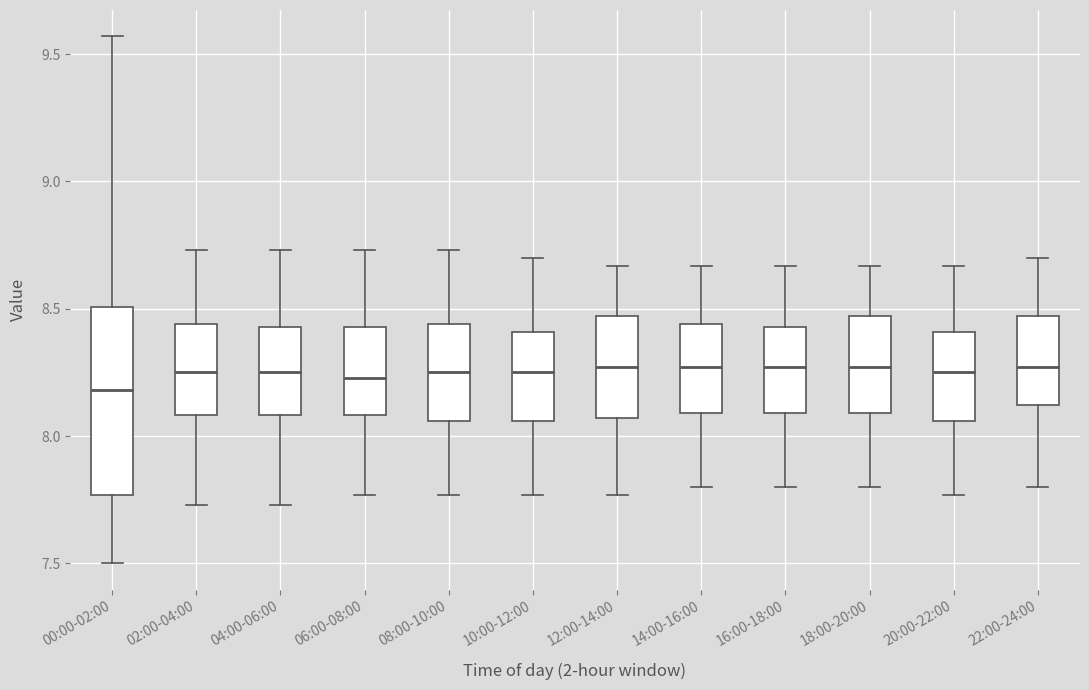

Which box is the tallest, from its lower edge to its upper edge?

00:00-02:00